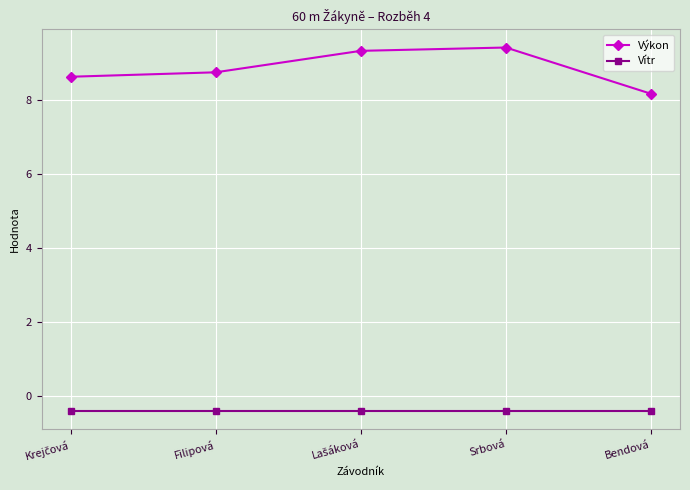

List the series in order of their overall mean, highest first.

Výkon, Vítr